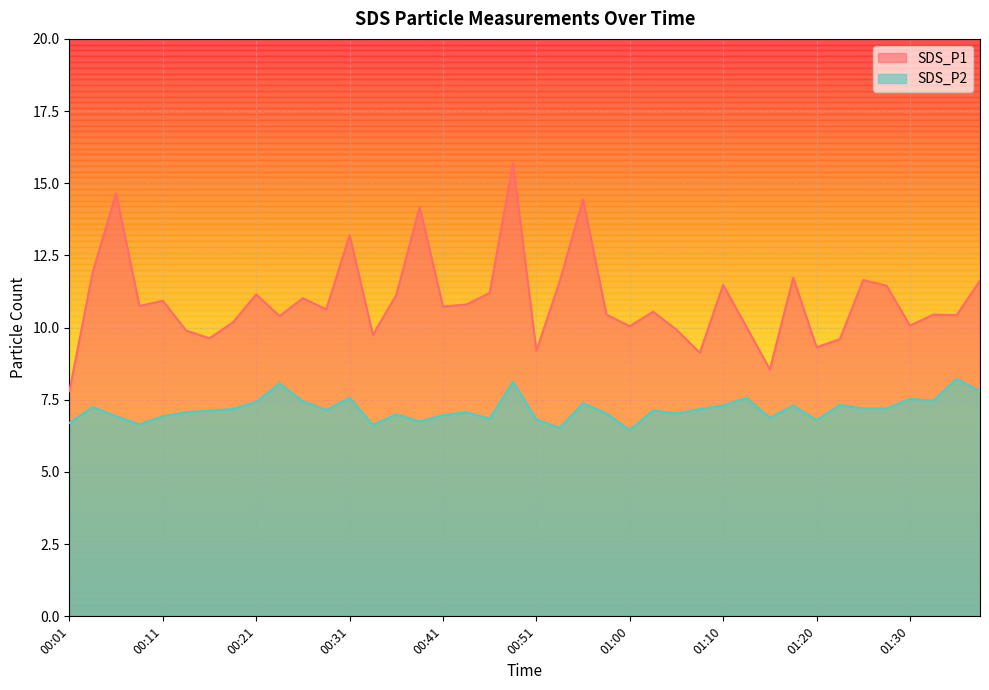

At which label is SDS_P1 closest to 11?

00:26